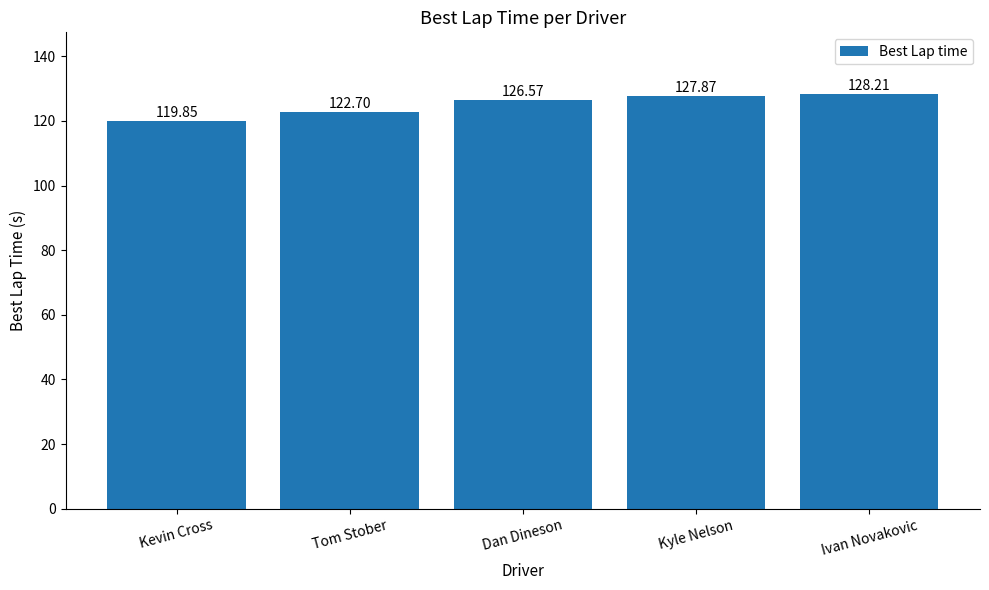

Are the bars grouped side by side (vs. stacked)?

No